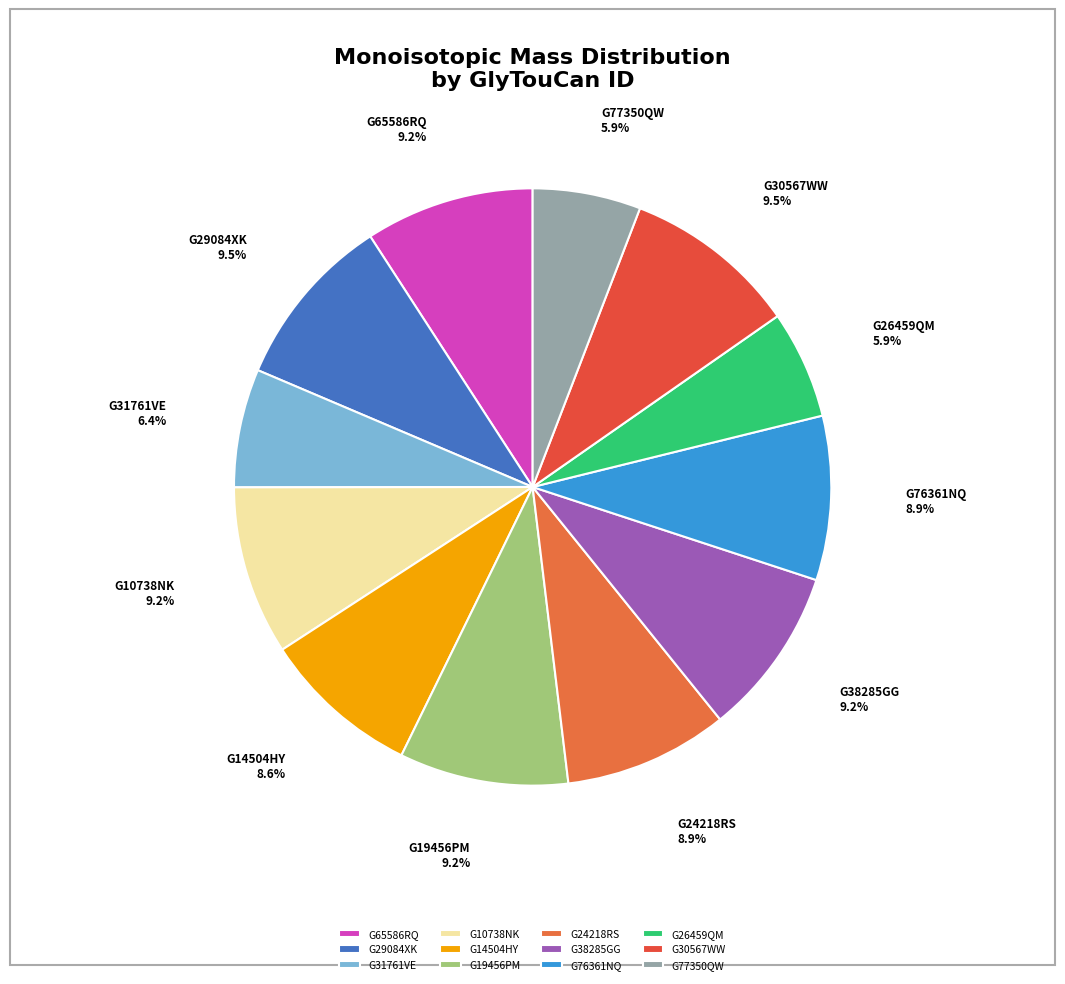

To the nearest percent, what is the difference between the largest and smallest slice percentages?

4%